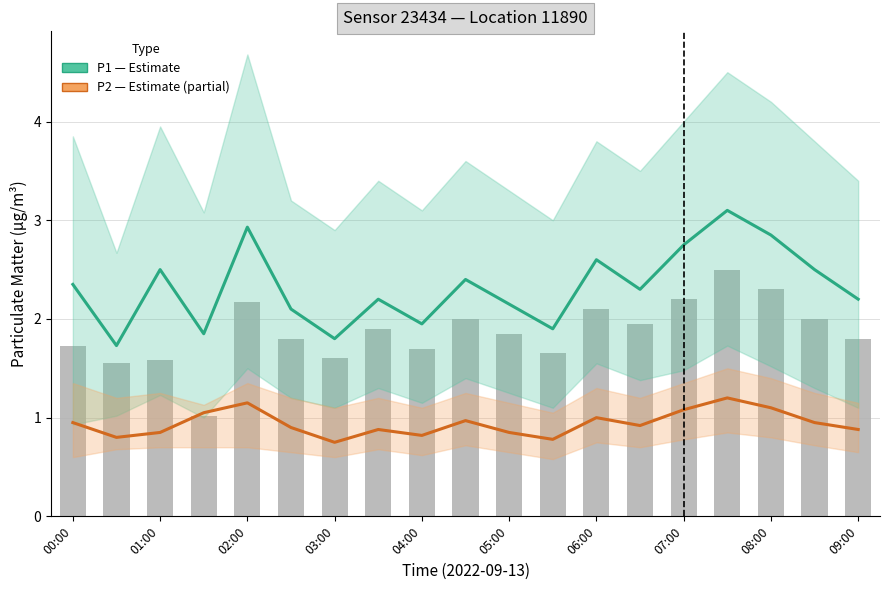

What is the value of the P1 bar at the 11th from the left?

2.1